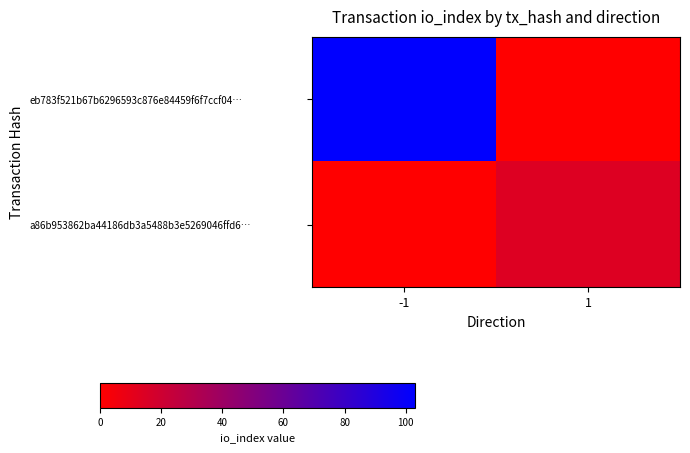

What is the maximum value shown in the chart?

103